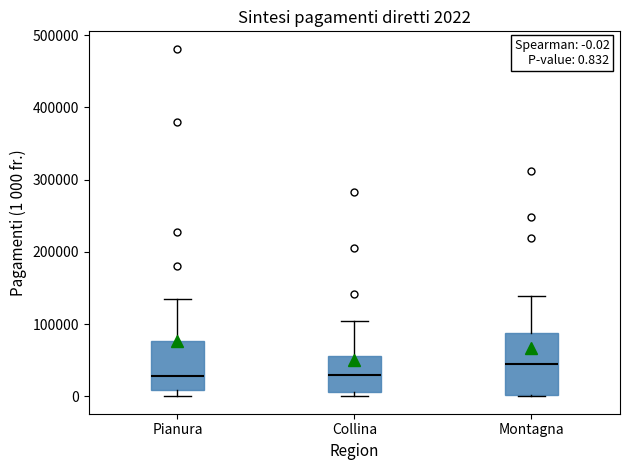

Comparing the boxes themselves (not the whiskers), which one is the tallest?

Montagna